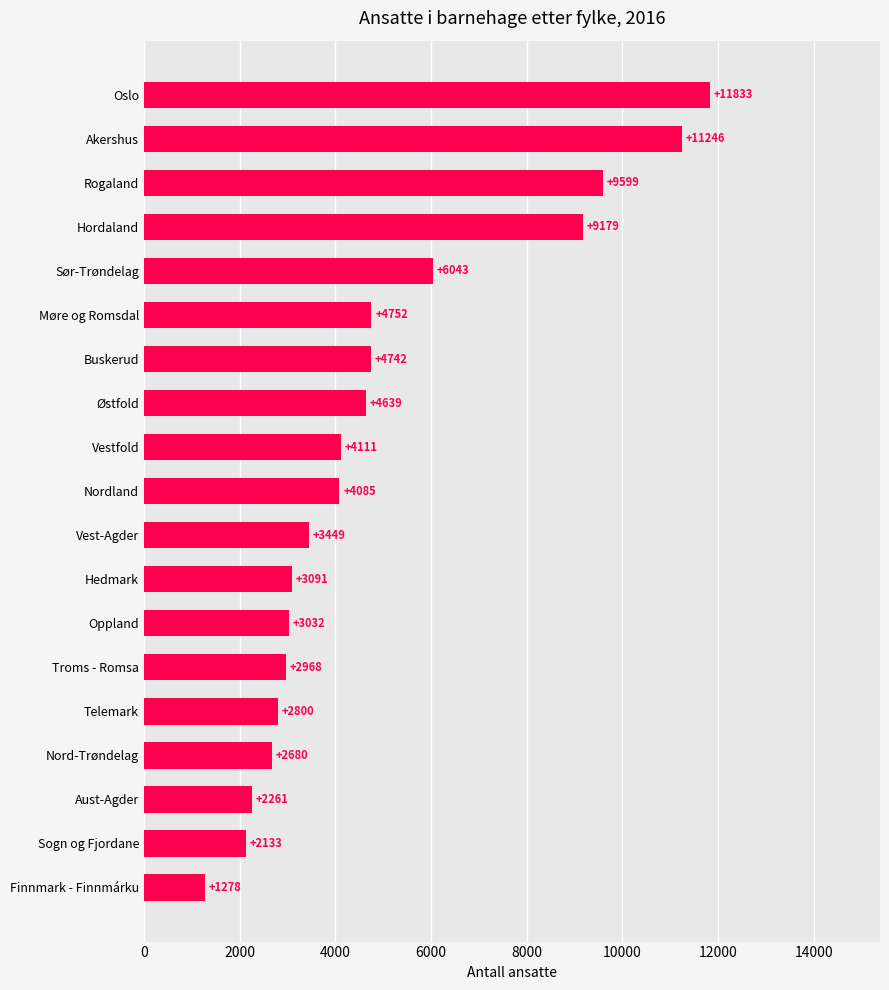

What is the average value?

4943